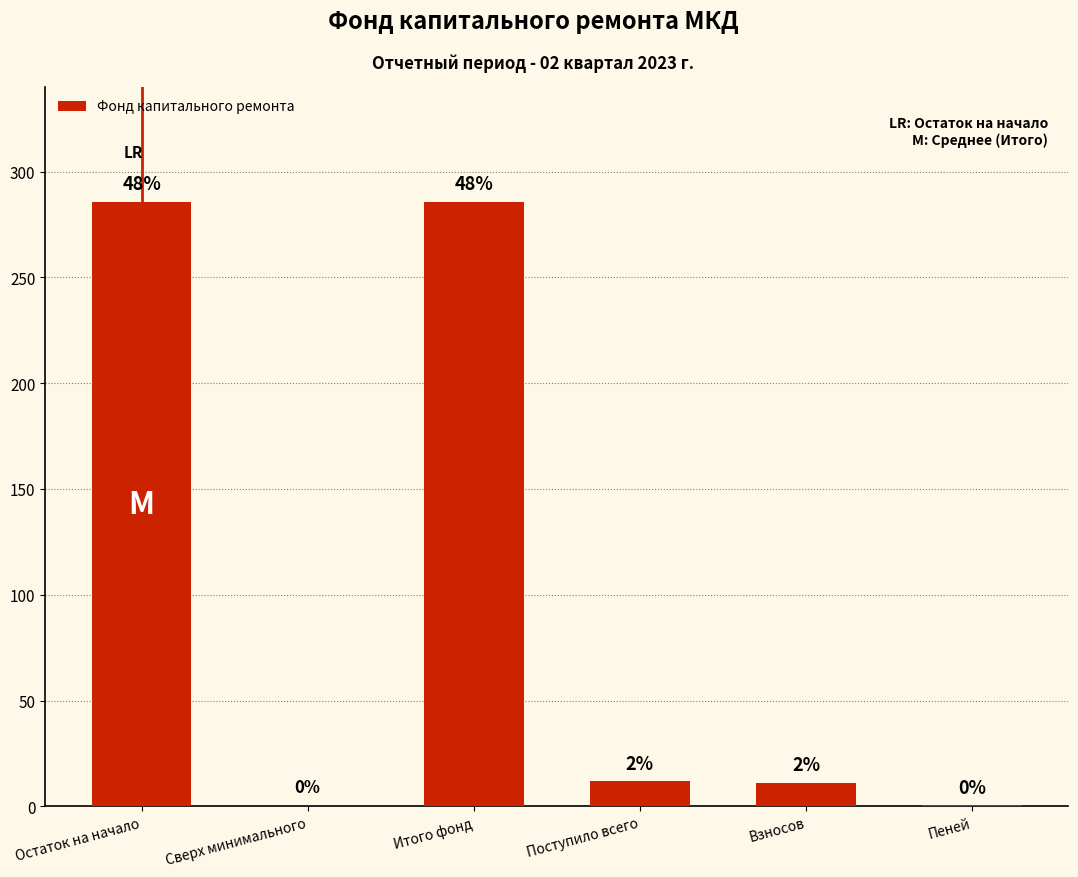

Reading right to left, transcribe all the data shown in this chart.

0.6	11.2	11.9	285.7	0.0	285.7